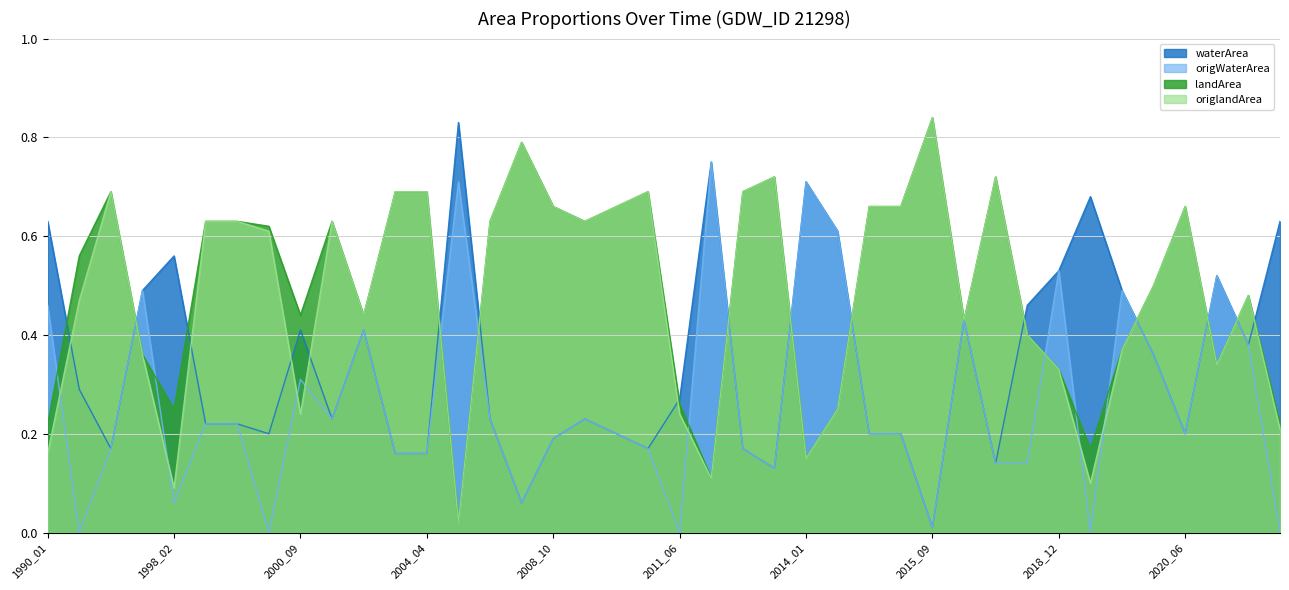

Which series has the largest total across all categories?

landArea